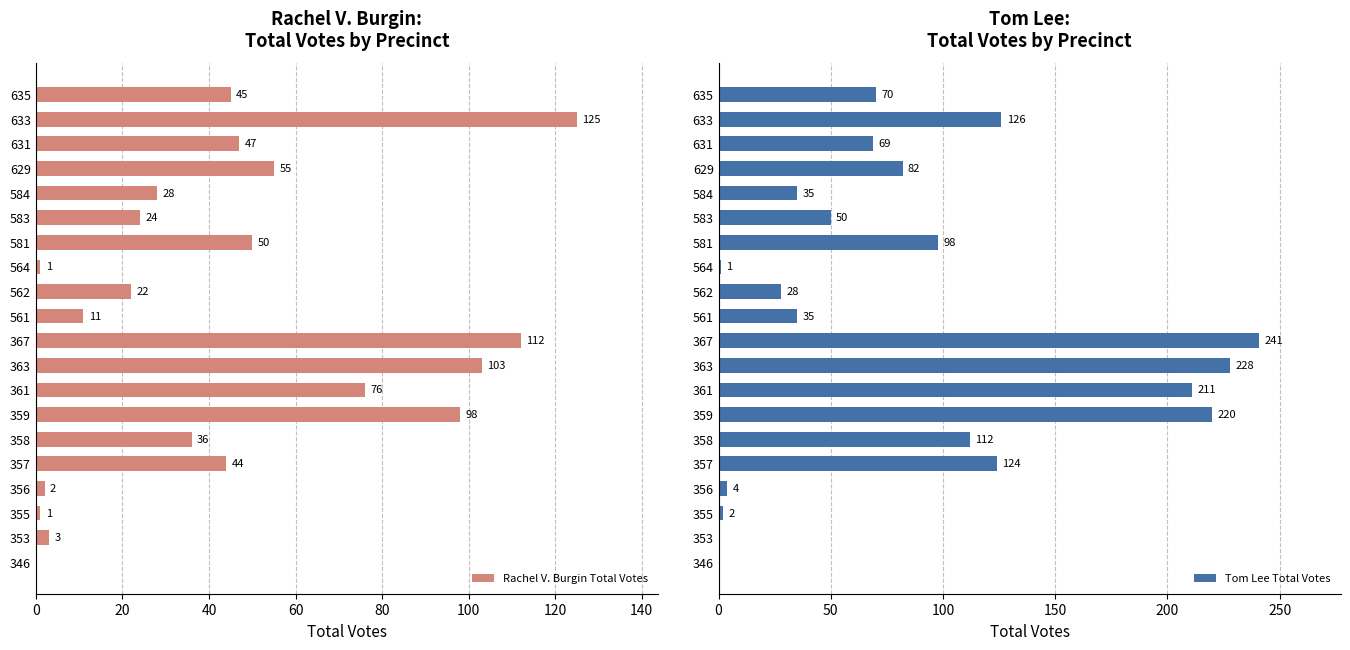

At which label is Rachel V. Burgin Total Votes closest to 62?

629